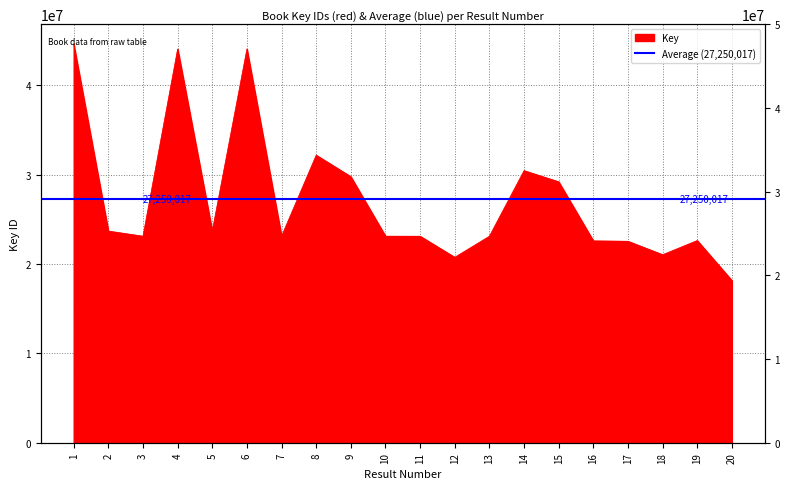

At which category does the chart reach its peak across all series?

1